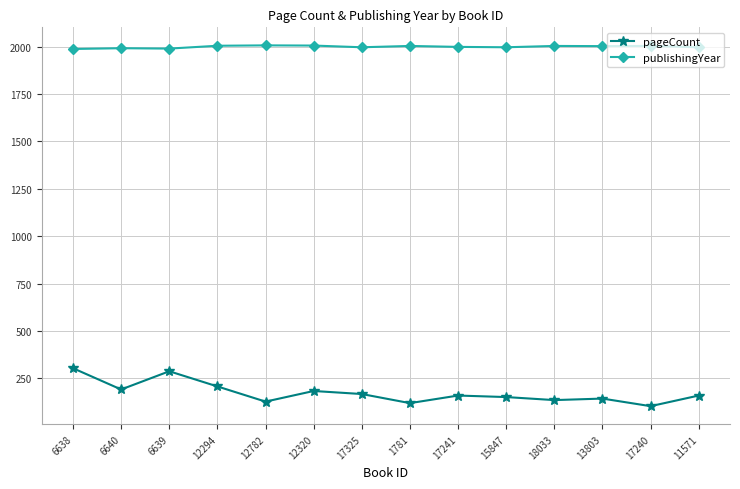

Rank the series by their average value, from highest to lowest.

publishingYear, pageCount